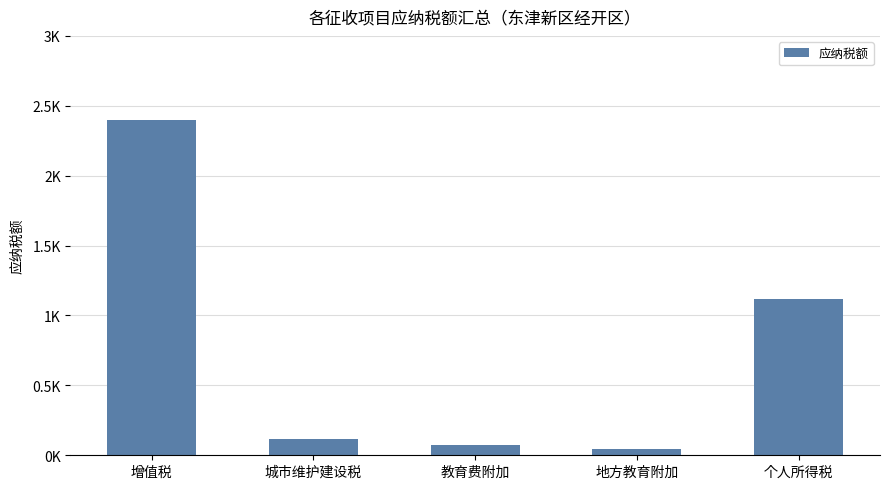

Reading right to left, what are all the values shown in this chart?

1120	48	72	120	2400